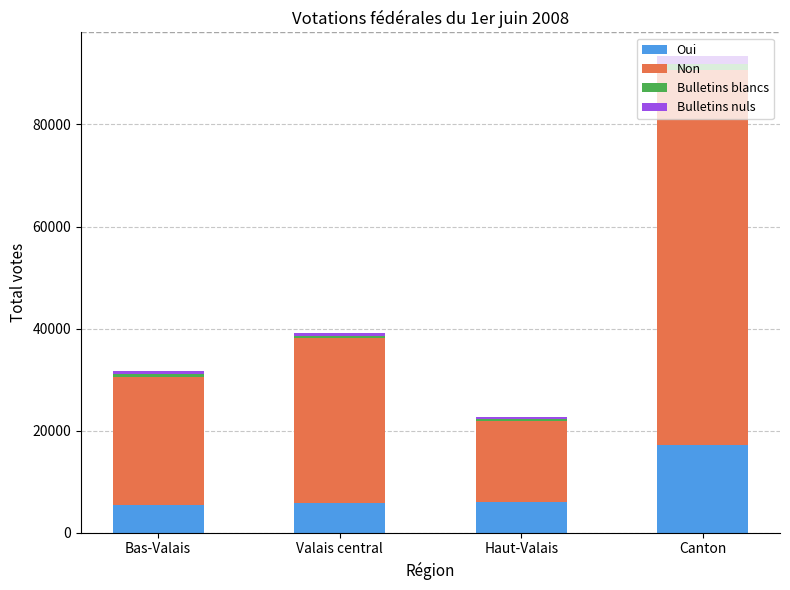

What is the maximum value for Oui?

17164